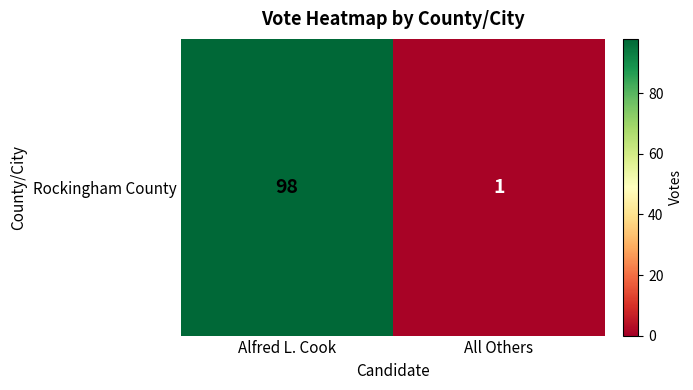

What is the change in value from Alfred L. Cook to All Others?

-97